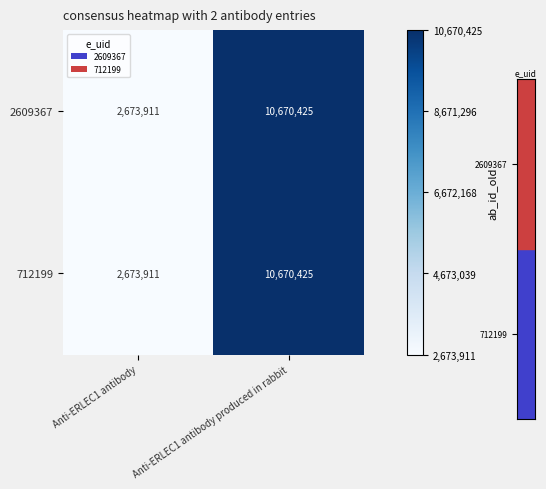

The 2609367 series shows 10670425 at Anti-ERLEC1 antibody produced in rabbit. True or false?

True